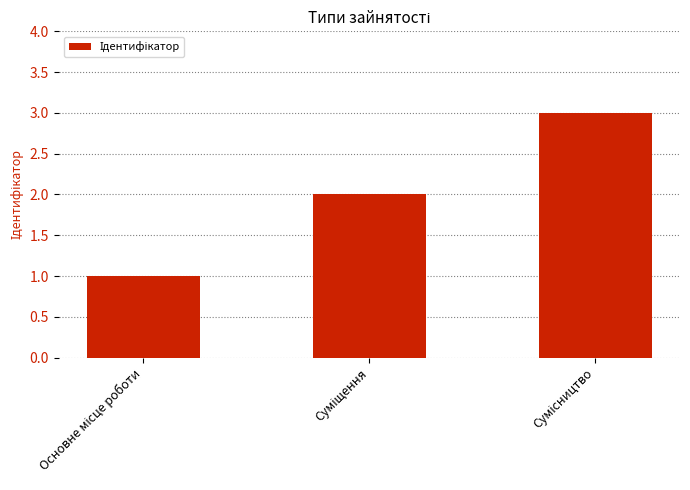

What is the average value?

2